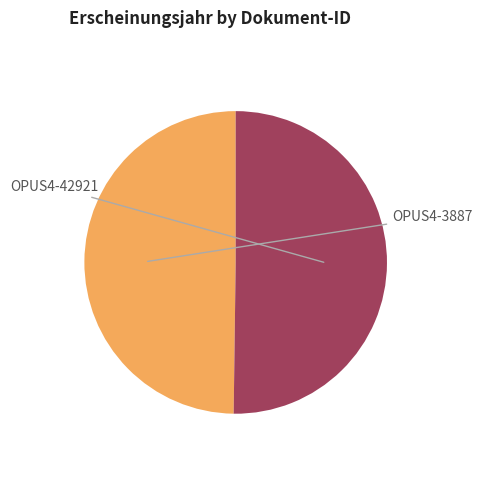

How many slices are in this pie chart?

2